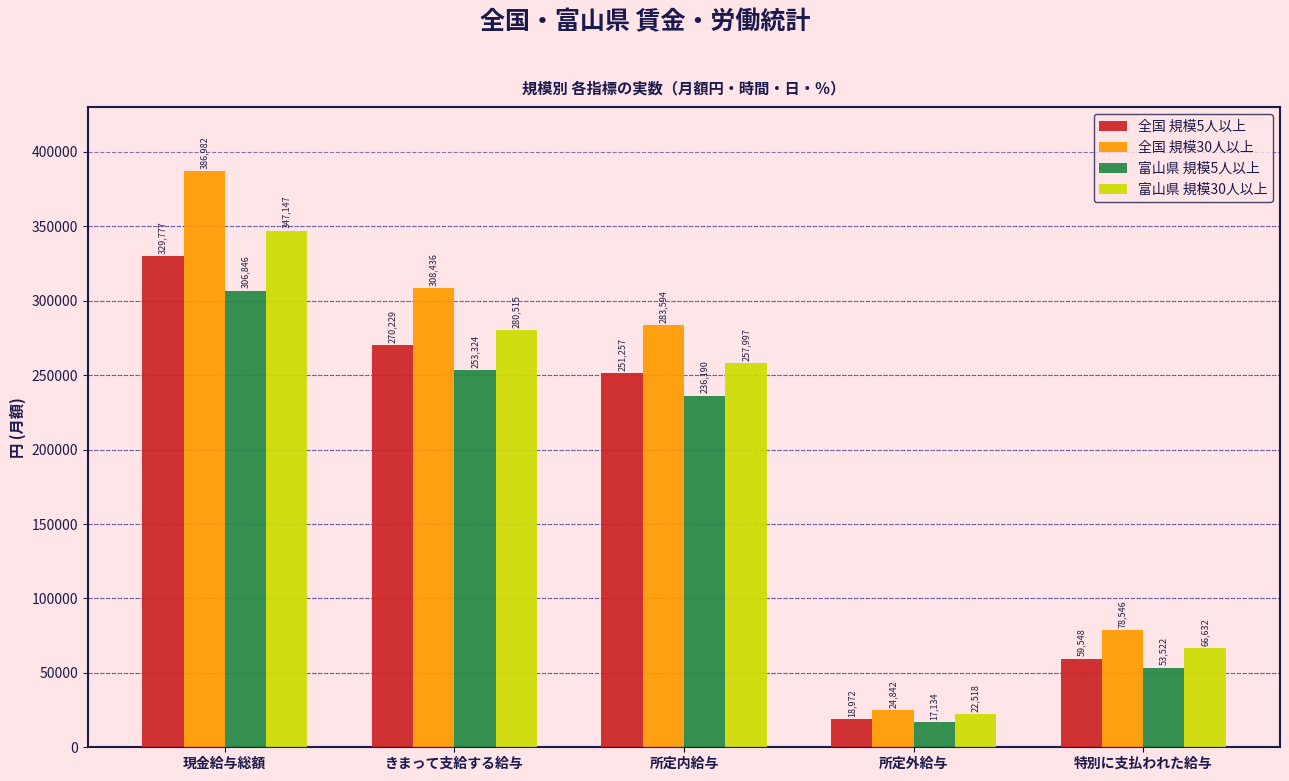

Reading right to left, what are all the values shown in this chart?

全国 規模5人以上: 59548	18972	251257	270229	329777
全国 規模30人以上: 78546	24842	283594	308436	386982
富山県 規模5人以上: 53522	17134	236190	253324	306846
富山県 規模30人以上: 66632	22518	257997	280515	347147